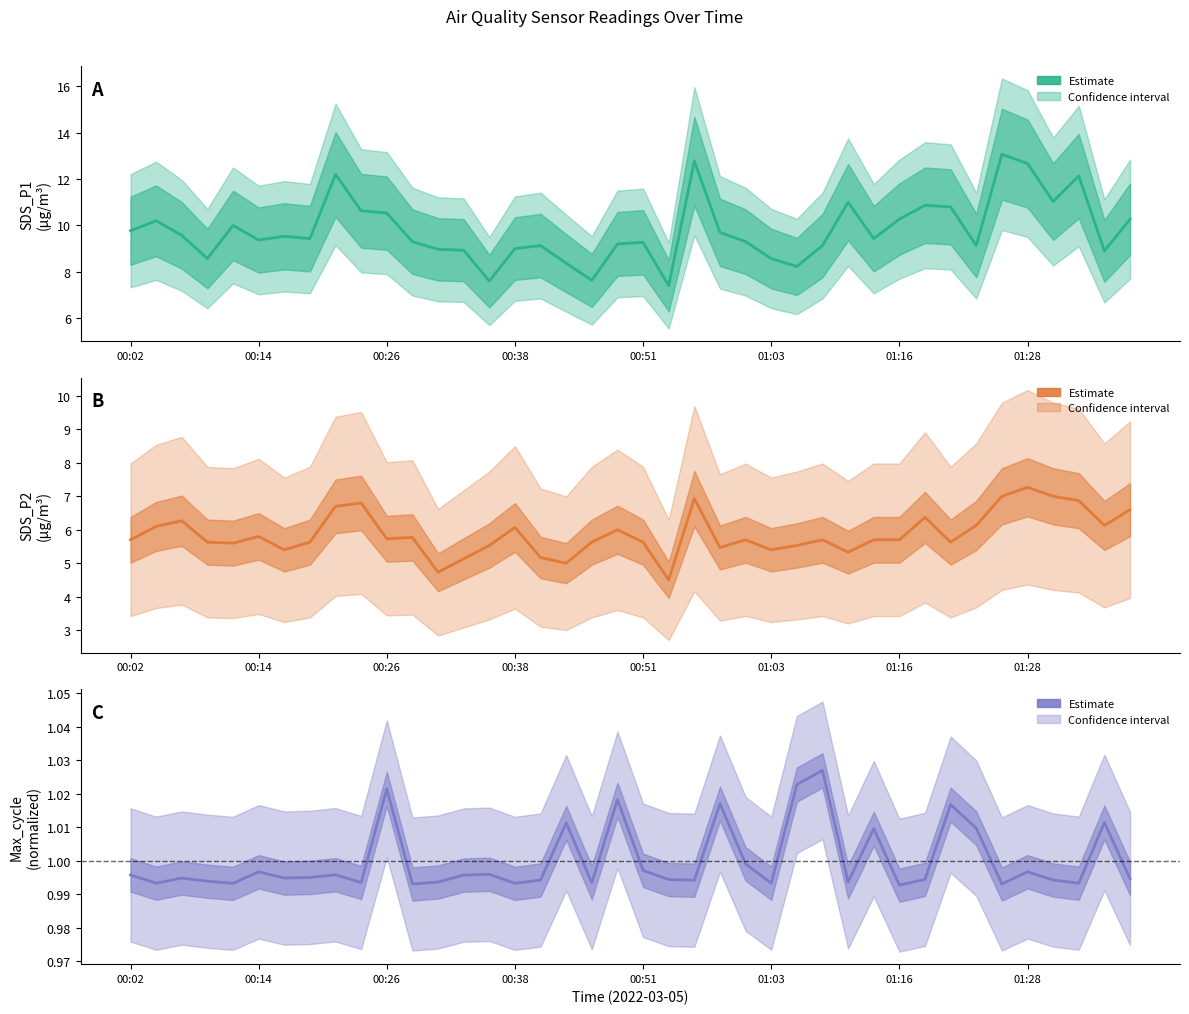

At 28, list the series in order from smallest to largest.

Max_cycle mean, SDS_P2 mean, SDS_P1 mean